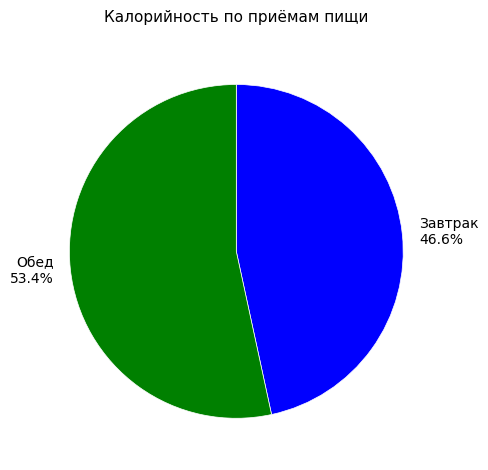

To the nearest percent, what percentage of the pie is Обед?

53%